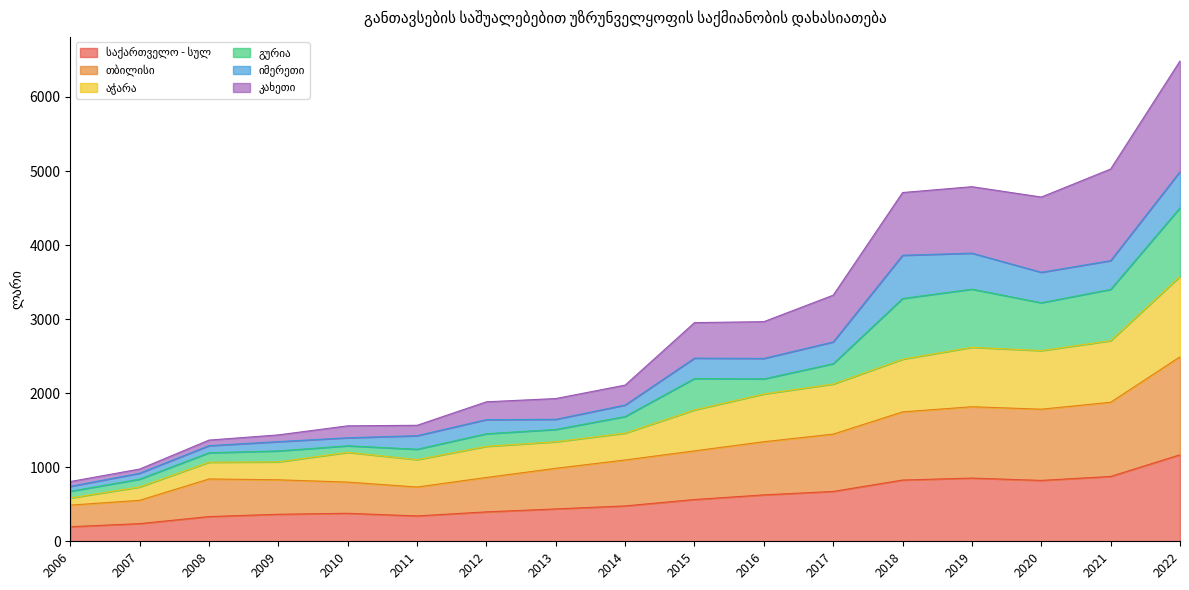

How many lines are shown in the chart?

6